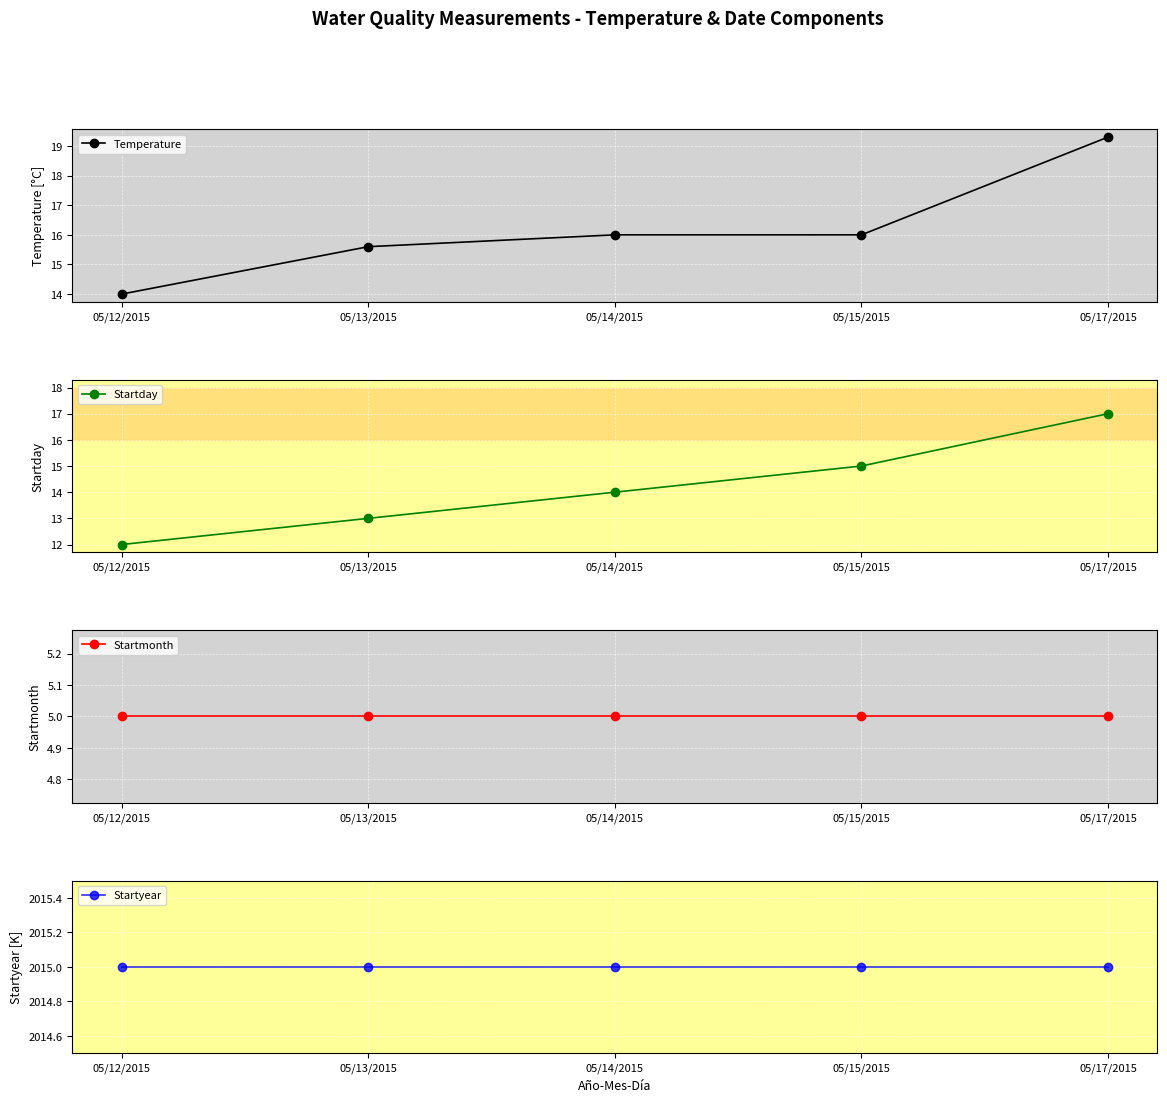

How many lines are shown in the chart?

4